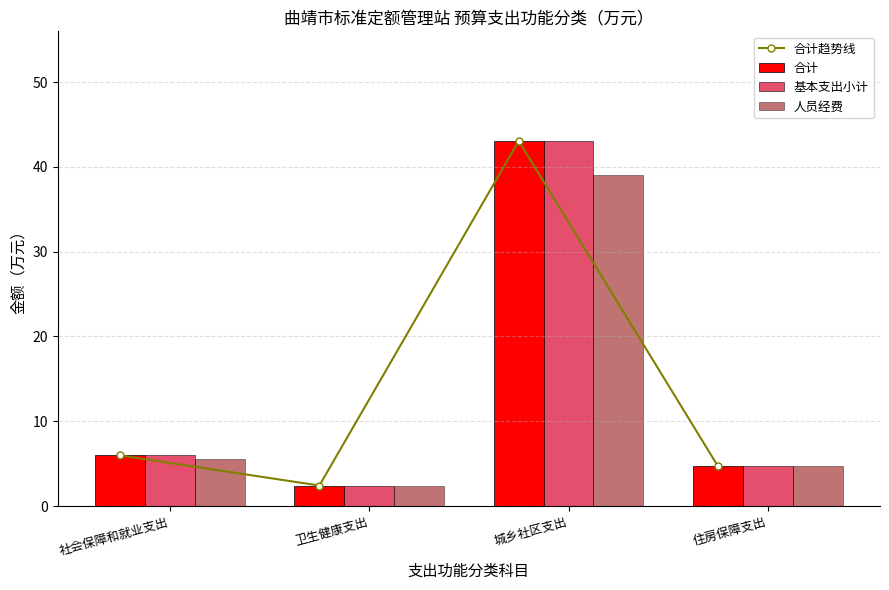

Rank the categories by 人员经费 value from highest to lowest.

城乡社区支出, 社会保障和就业支出, 住房保障支出, 卫生健康支出